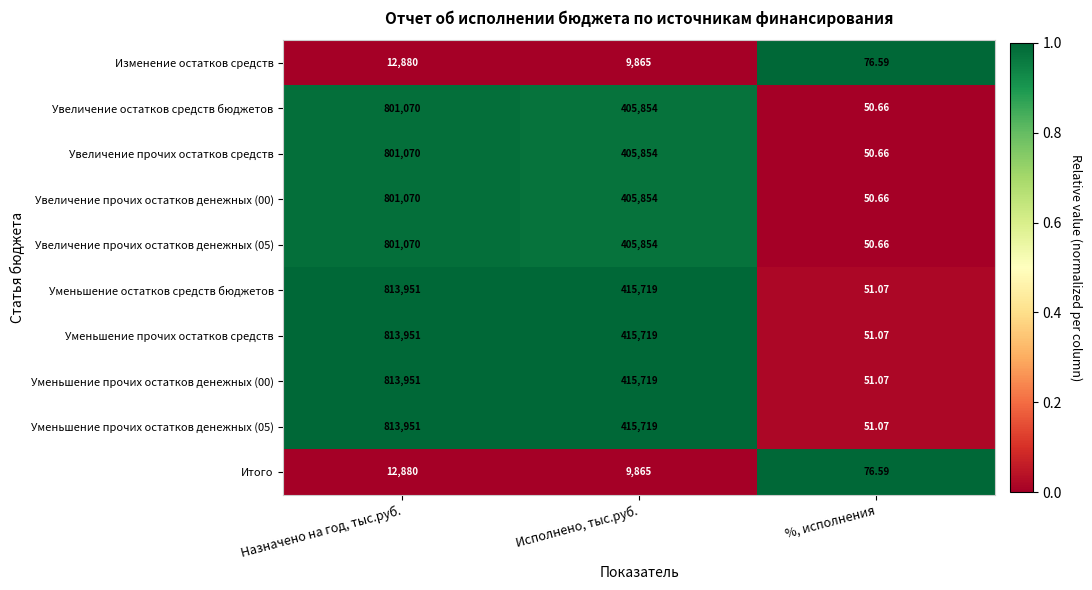

List the labels in order of Уменьшение прочих остатков денежных (00) value, smallest first.

%, исполнения, Исполнено, тыс.руб., Назначено на год, тыс.руб.